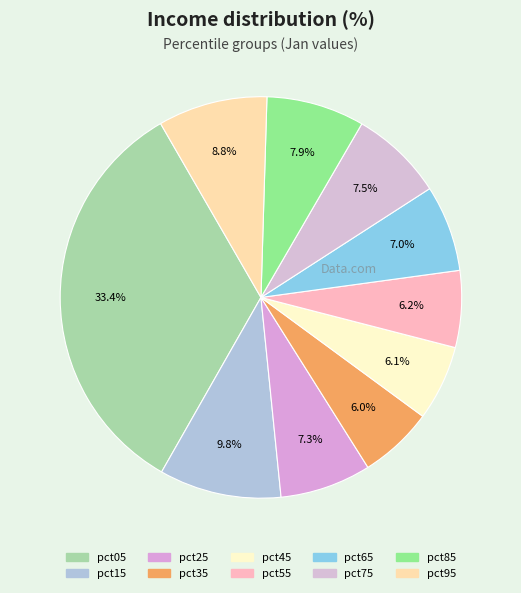

To the nearest percent, what is the average slice percentage?

10%